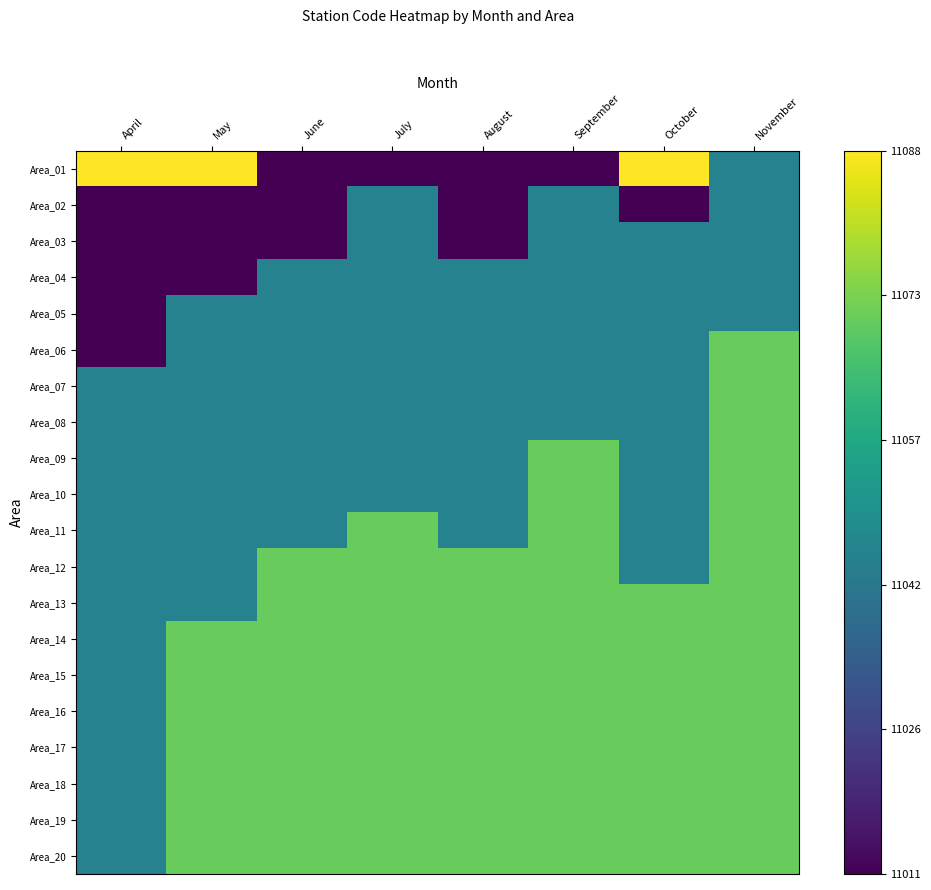

Rank the series at July from lowest to highest value.

Area_01, Area_02, Area_03, Area_04, Area_05, Area_06, Area_07, Area_08, Area_09, Area_10, Area_11, Area_12, Area_13, Area_14, Area_15, Area_16, Area_17, Area_18, Area_19, Area_20